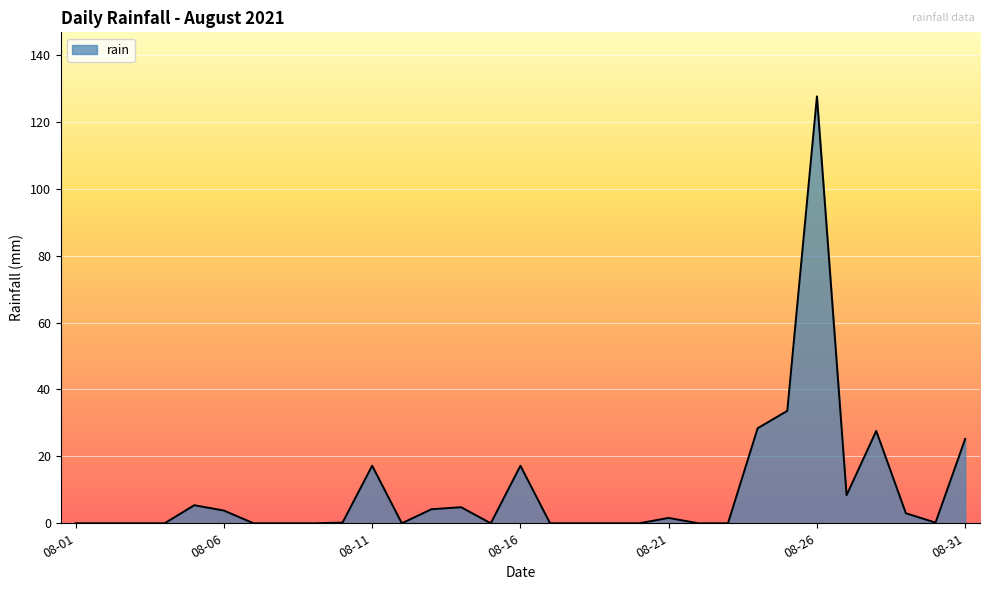

What is the difference between the maximum and minimum values?

127.6